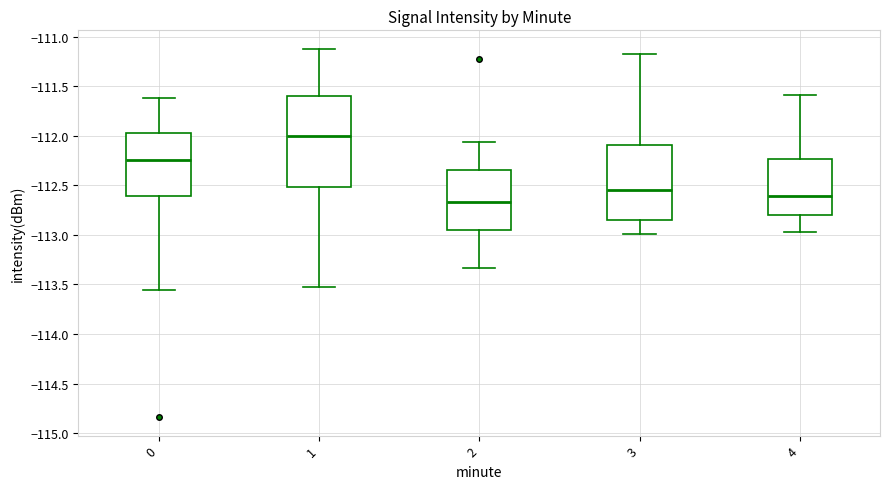

Which box's median line is the lowest?

2